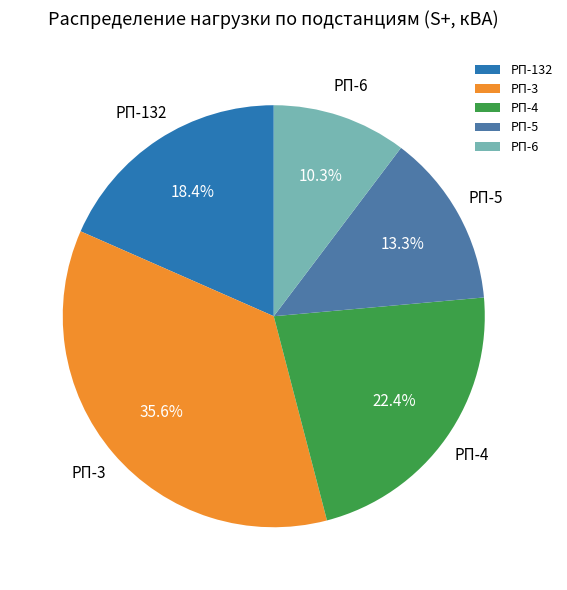

What is the largest slice in the pie chart?

РП-3